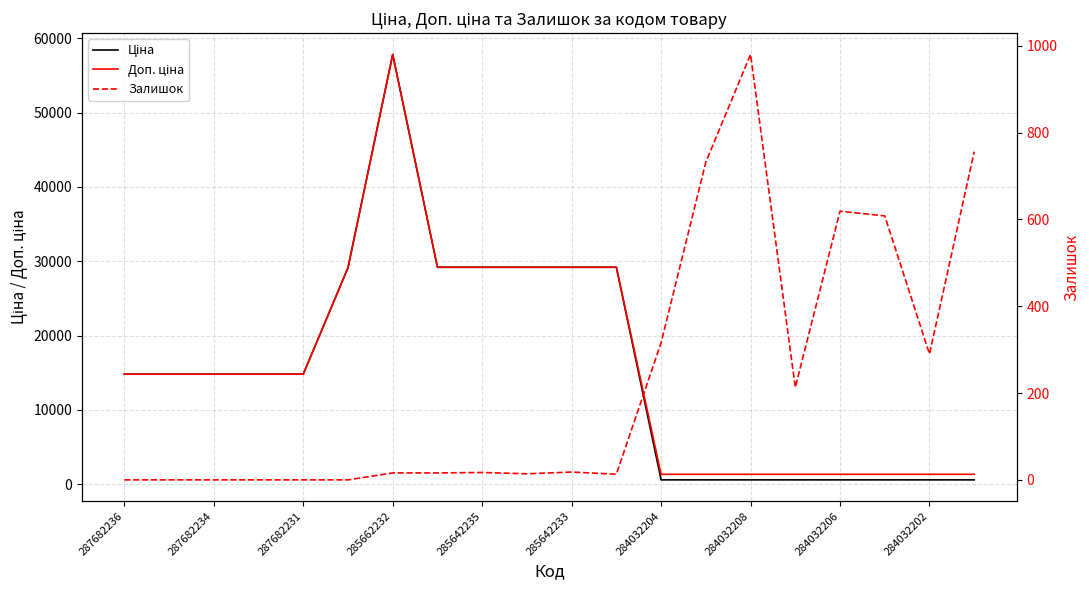

Is this an area chart (filled region under the line)?

No